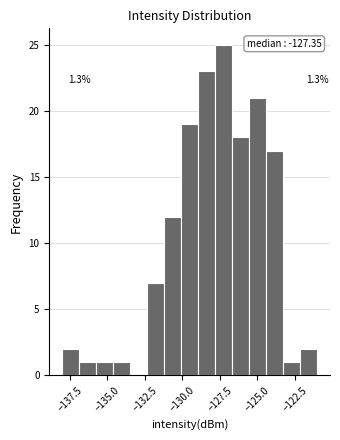

Around what value on the x-axis is the tallest bar? Give the approximate position of its centre, as read against the axis.

-127.0